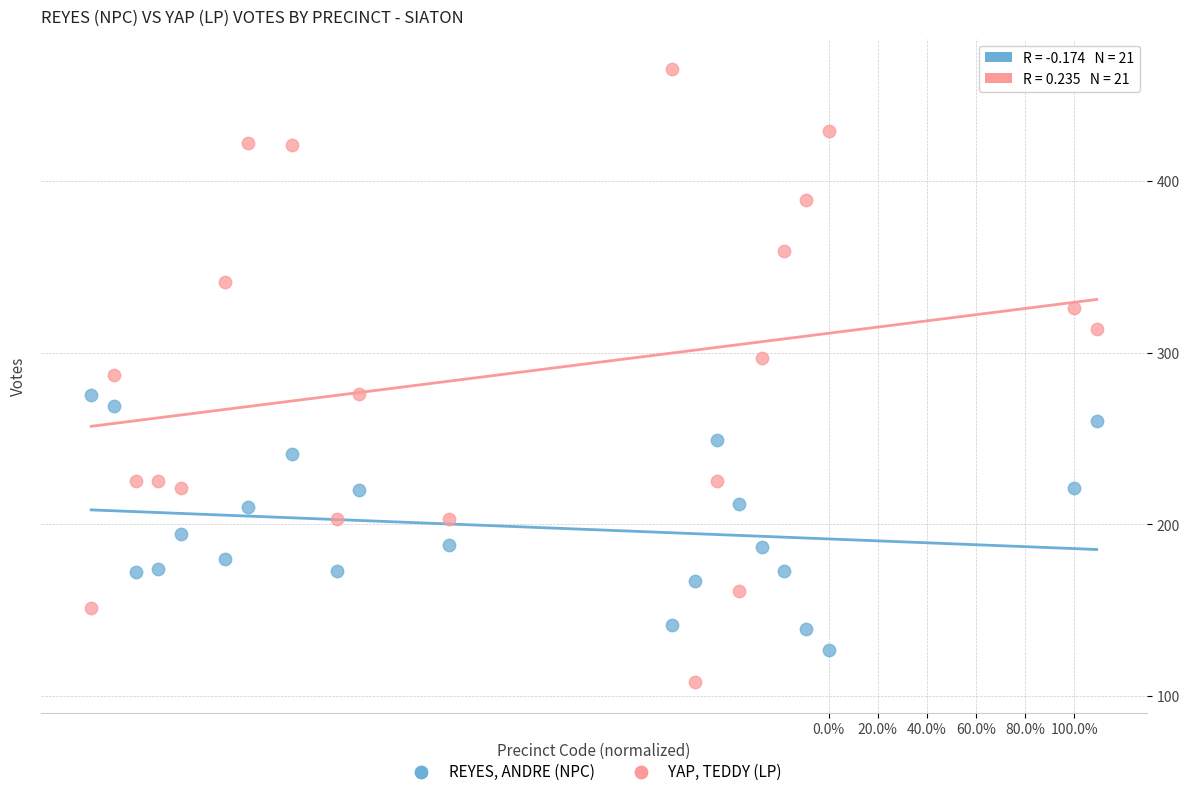

Which series has the widest spread of Y values?

YAP, TEDDY (LP)